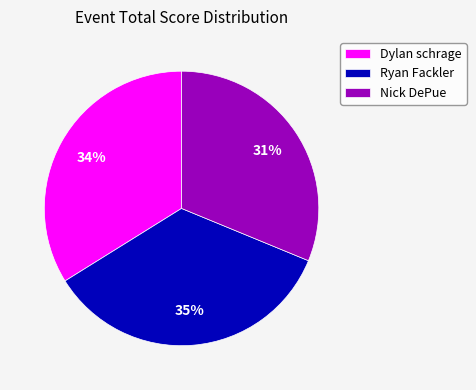

What percentage is the Nick DePue slice, to the nearest percent?

31%